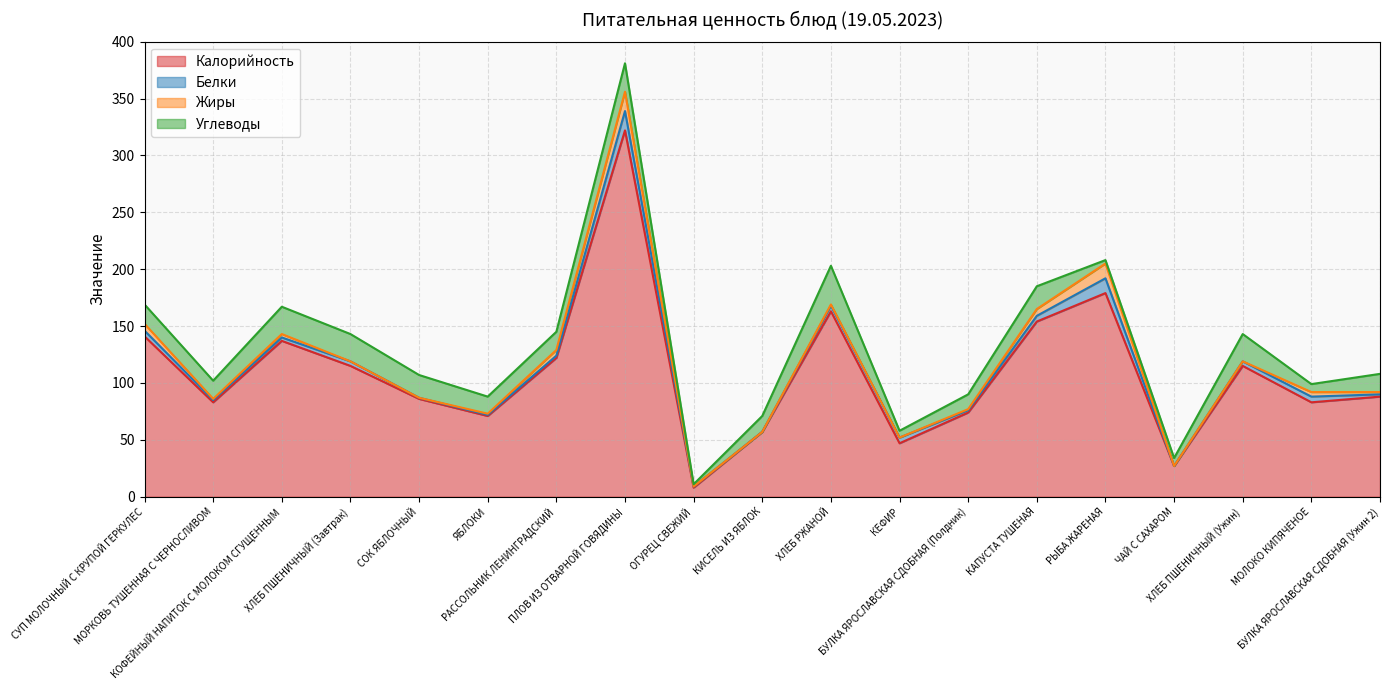

Where is Белки nearest to the value 8?

СУП МОЛОЧНЫЙ С КРУПОЙ ГЕРКУЛЕС